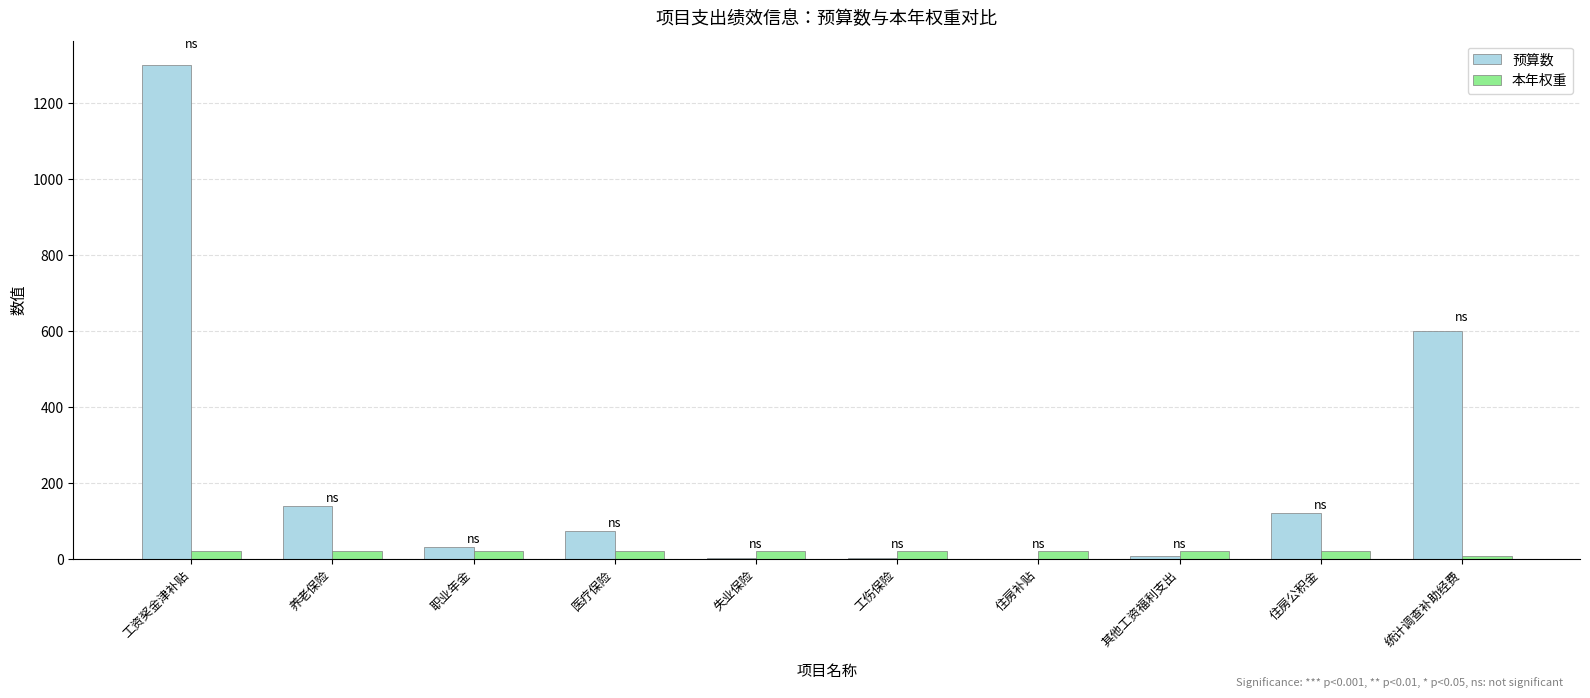

How many categories are shown in the chart?

10